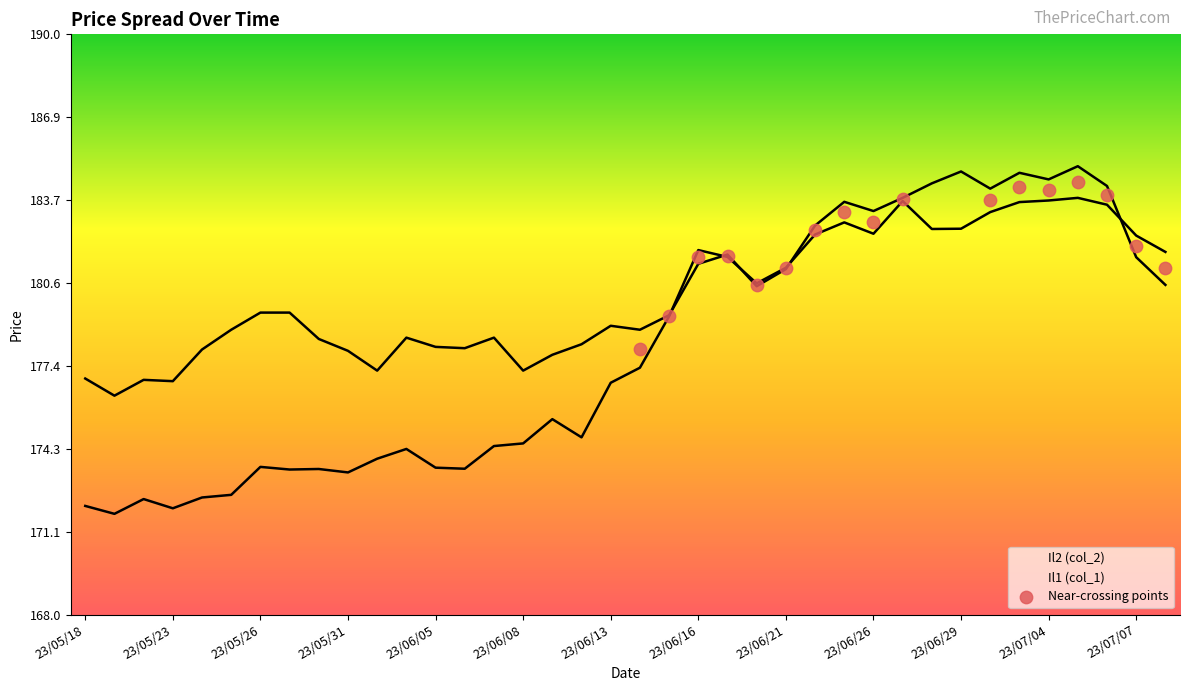

What are all the series names shown in the legend?

Il2 (col_2), Il1 (col_1)